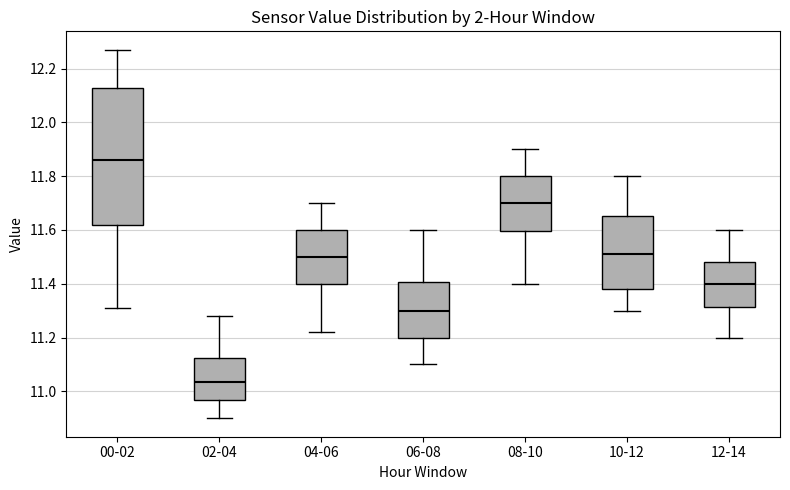

Where is the lower edge of the box for 06-08 on the y-axis? The values are not printed on the chart, so give them approximately, as read against the axis.

11.20